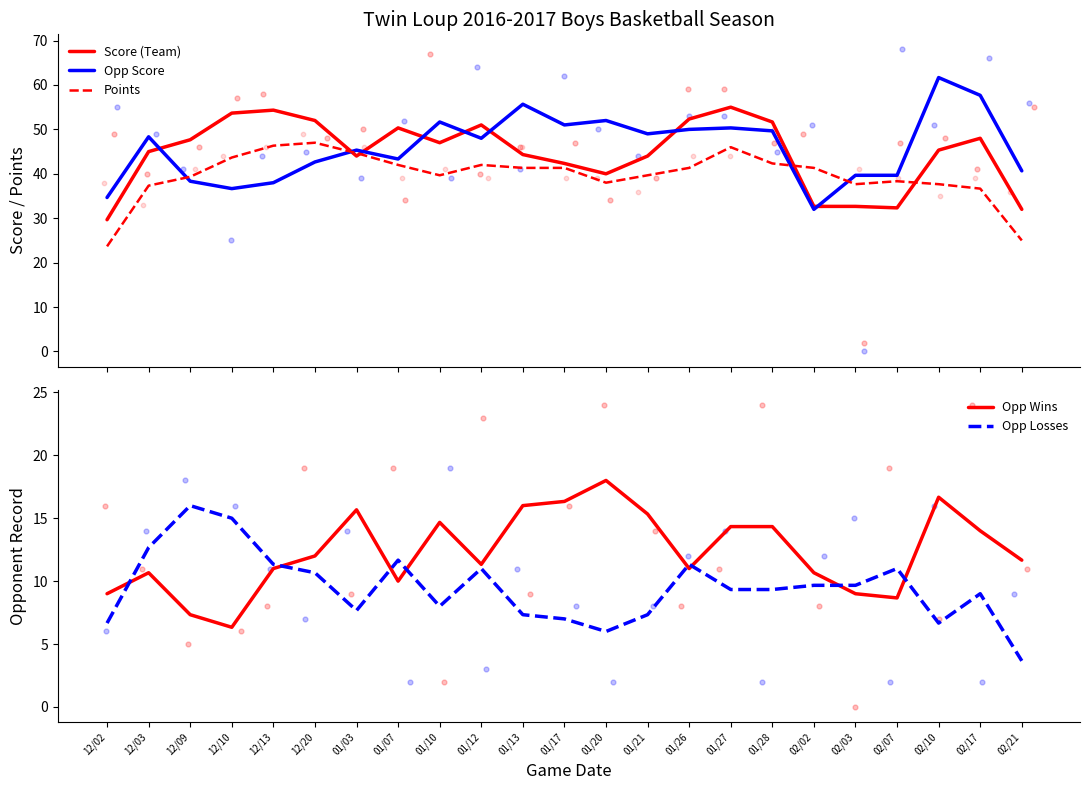

Which series has the widest spread of Y values?

Opp Score